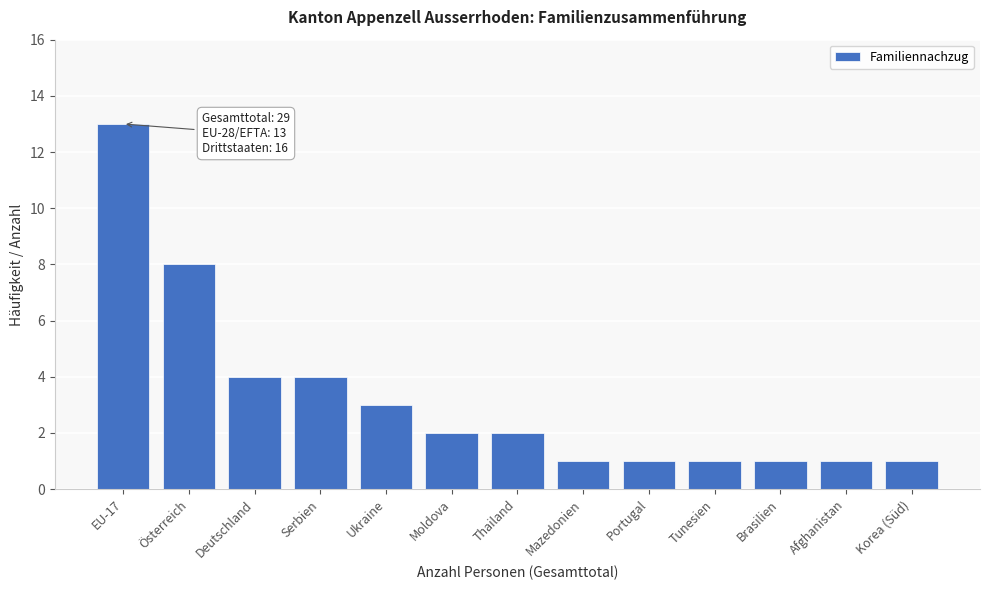

Reading right to left, transcribe all the data shown in this chart.

1	1	1	1	1	1	2	2	3	4	4	8	13